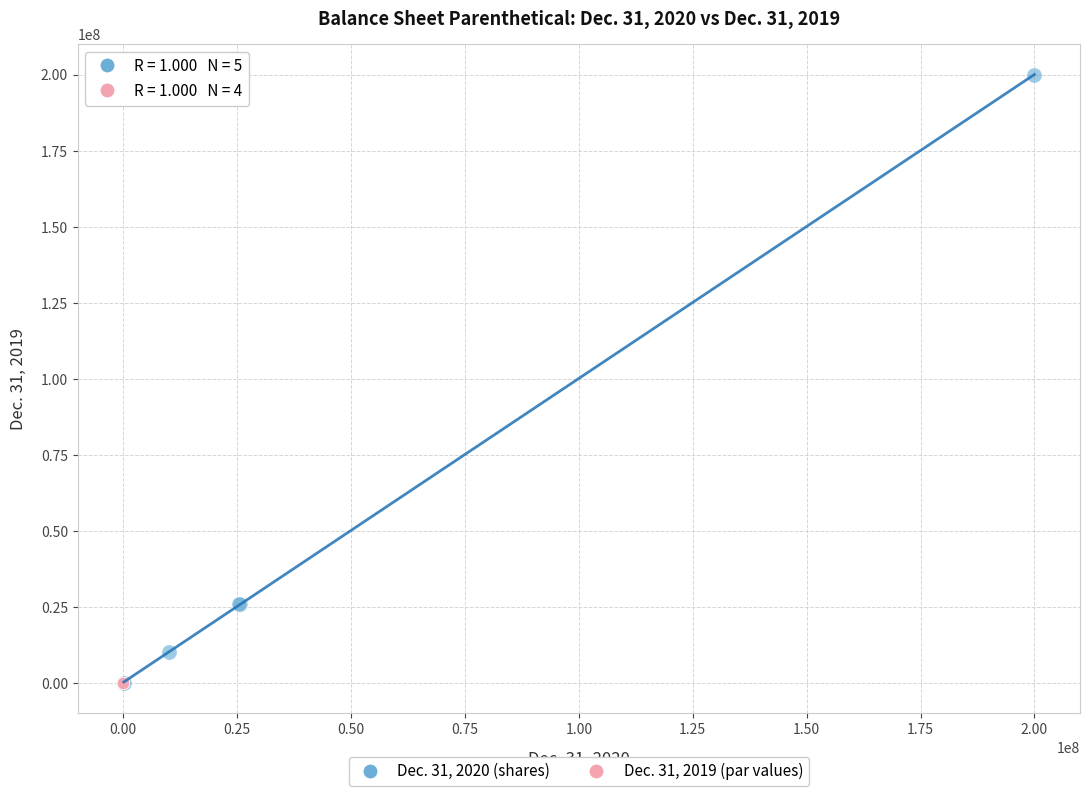

What are all the series names shown in the legend?

Dec. 31, 2020 (shares), Dec. 31, 2019 (par values)